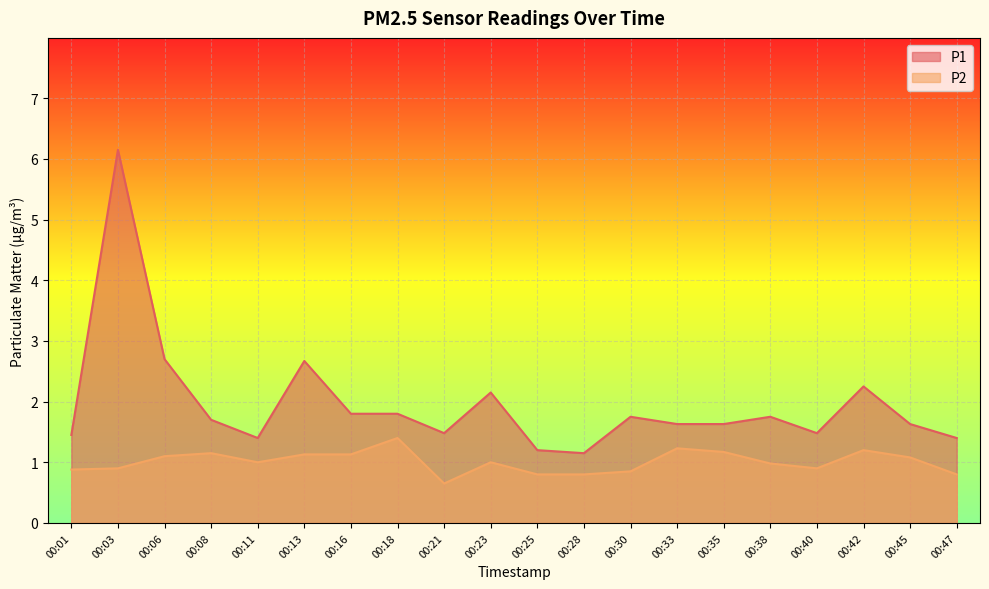

Which category has the highest value in the P1 series?

00:03